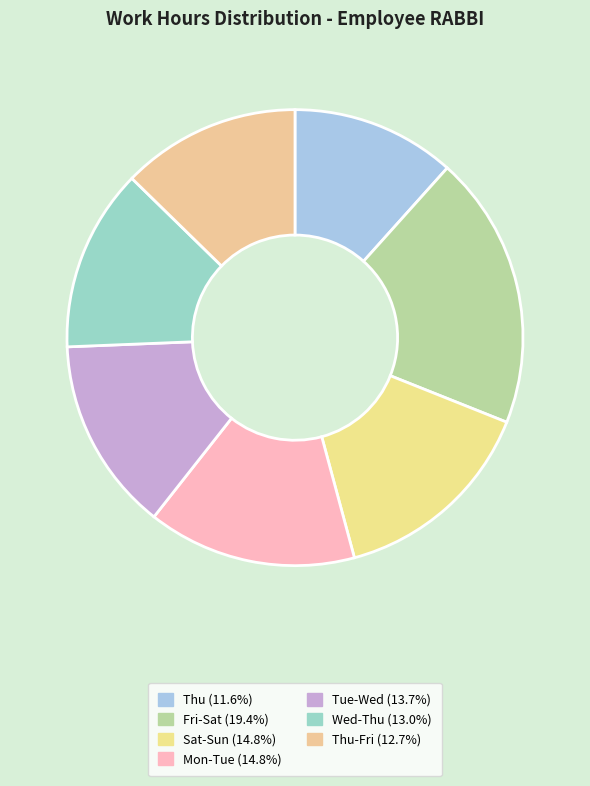

How many slices are in this pie chart?

7